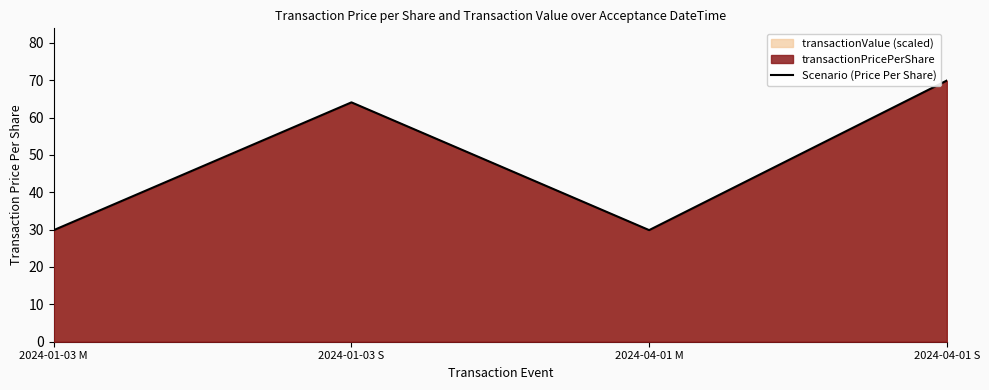

True or false: there are more than 1 points higher than both neighbors.

False